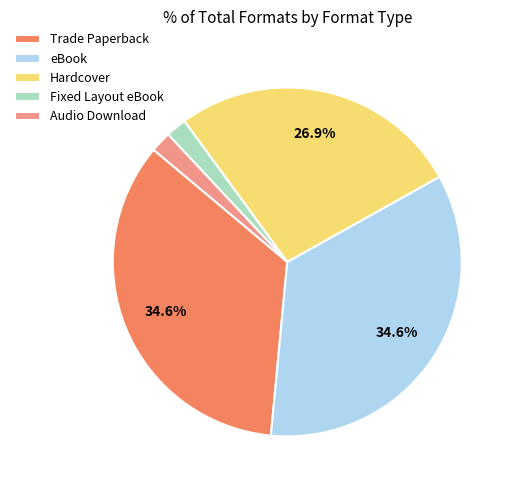

Approximately how many times larger is the value at Fixed Layout eBook compared to Hardcover?

0.1